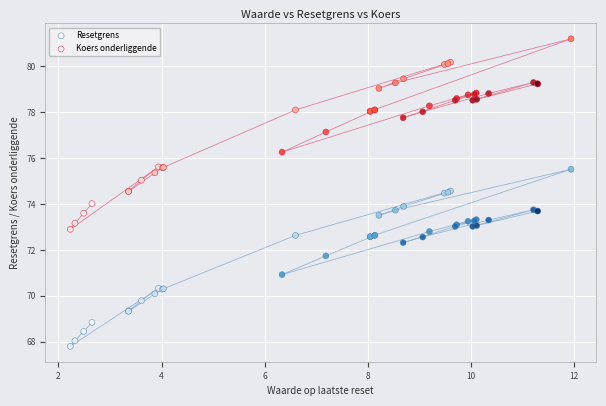

Which series reaches the minimum Y coordinate?

Resetgrens